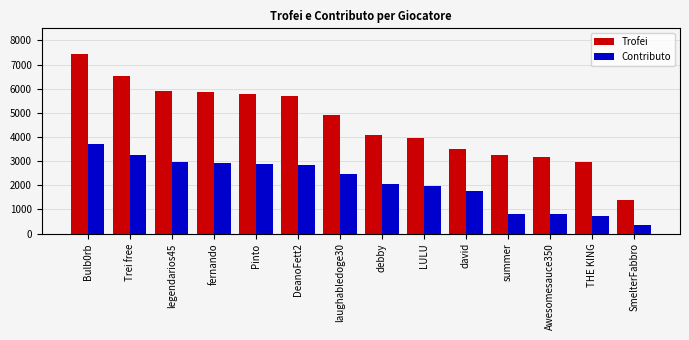

Are the bars grouped side by side (vs. stacked)?

Yes